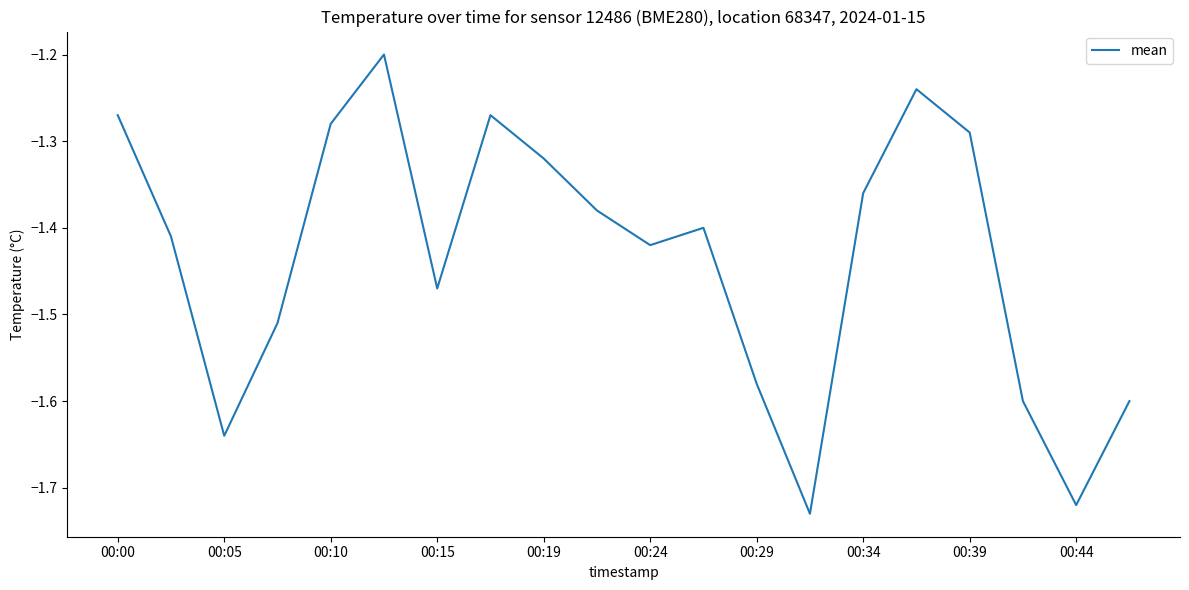

What is the difference between the maximum and minimum values?

0.5